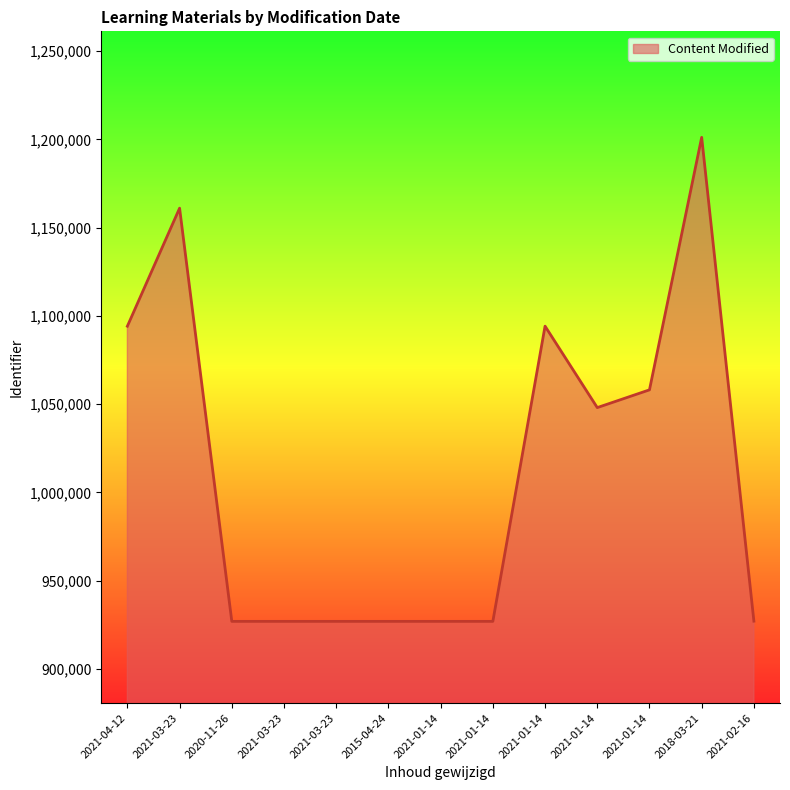

Reading left to right, what are all the values shown in this chart?

1094141	1161016	926911	926912	926913	926914	926915	926916	1094176	1048022	1058072	1201148	927035